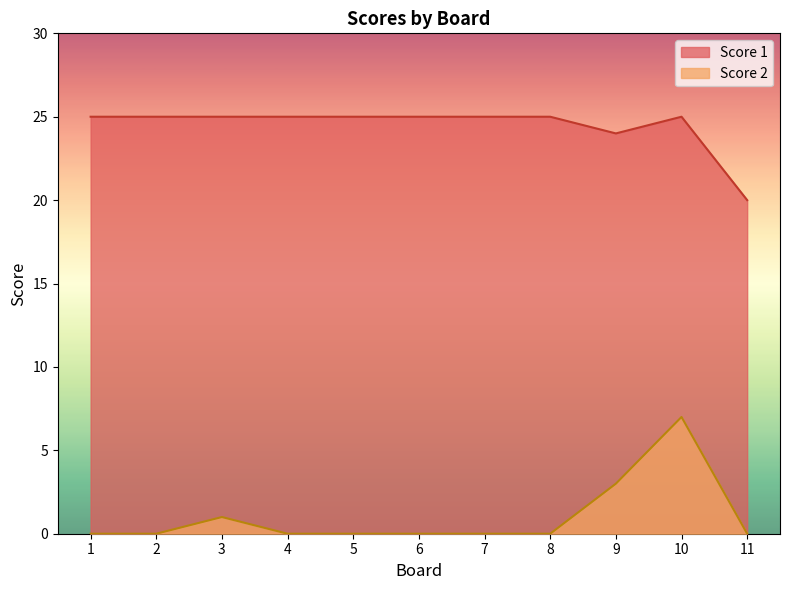

Reading left to right, transcribe all the data shown in this chart.

Score 2: 0	0	1	0	0	0	0	0	3	7	0
Score 1: 25	25	25	25	25	25	25	25	24	25	20